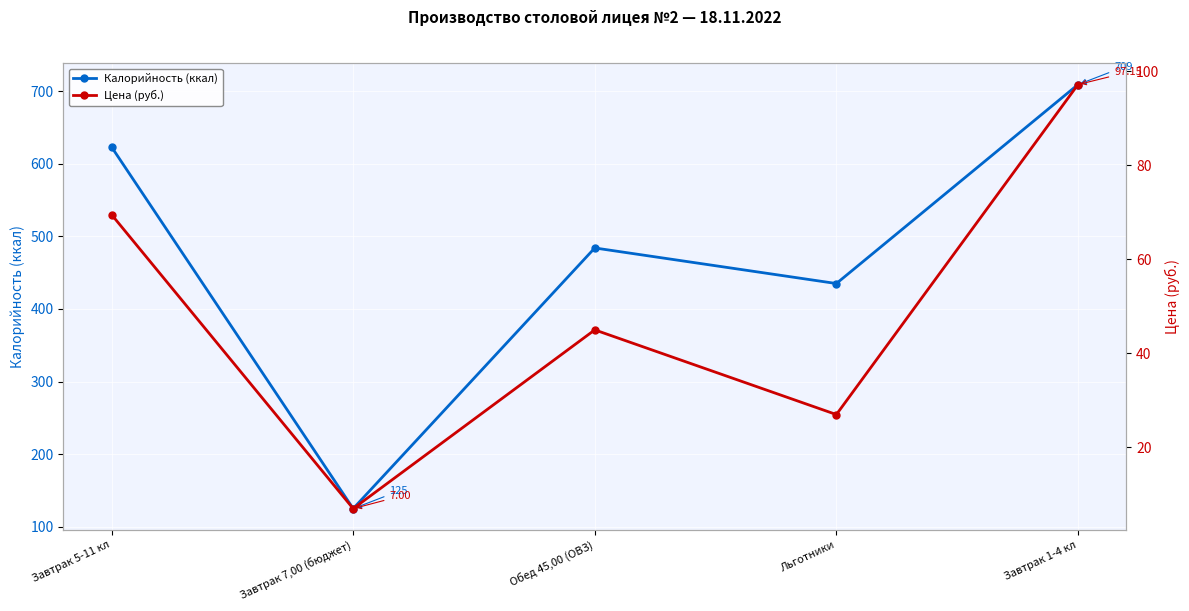

The value of Калорийность (ккал) at Завтрак 1-4 кл is 147.4. True or false?

False